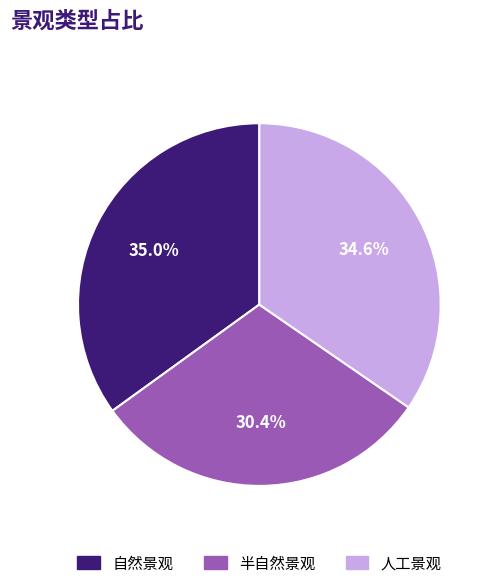

Does 半自然景观 account for over 50% of the chart?

No